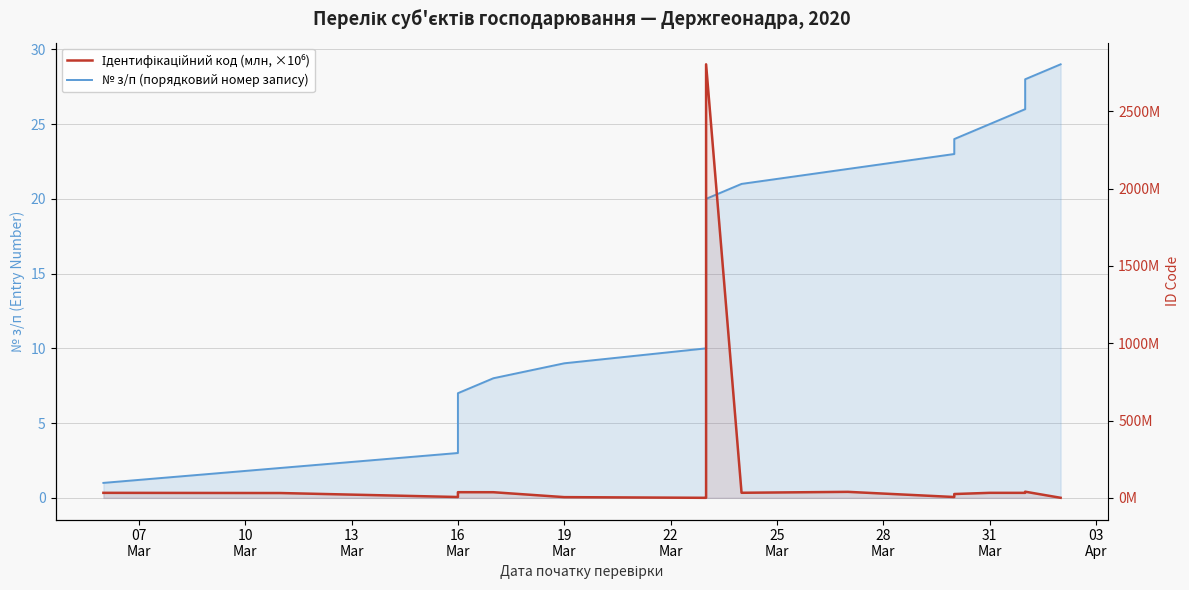

Rank the series by their average value, from highest to lowest.

Ідентифікаційний код (млн, ×10⁶), № з/п (порядковий номер запису)